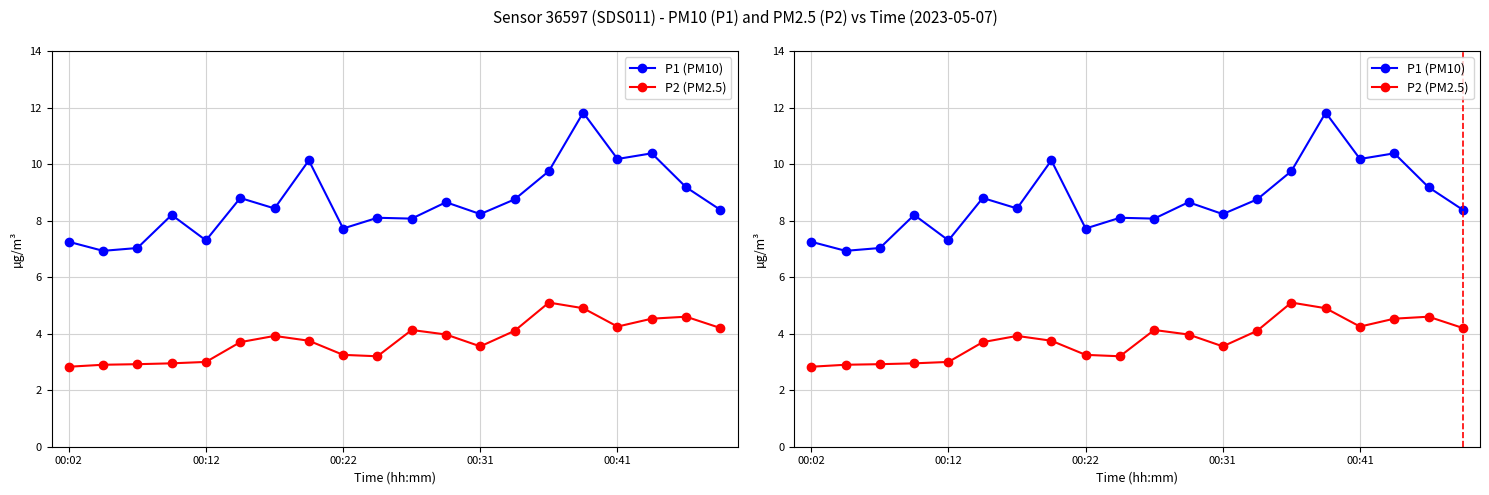

True or false: P1 (PM10) has a value of 17.0 at 7.

False